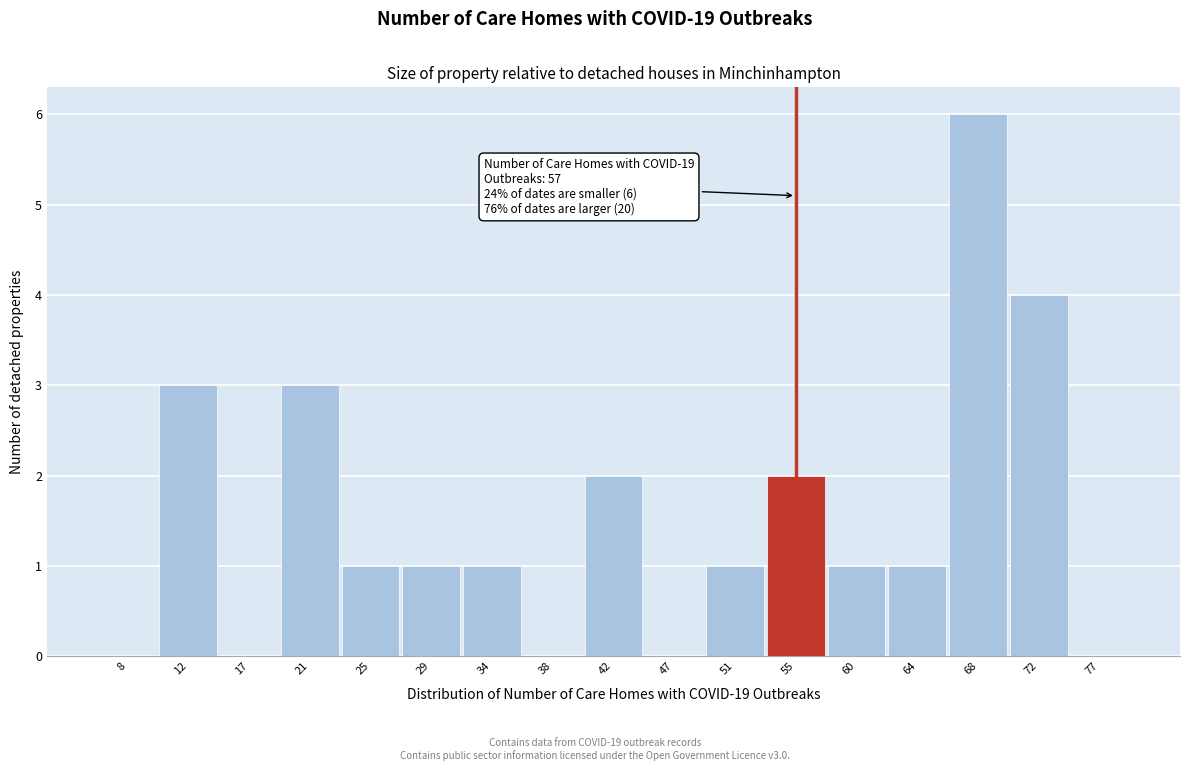

Reading left to right, list all the values displayed in this chart.

8=0	12=3	17=0	21=3	25=1	29=1	34=1	38=0	42=2	47=0	51=1	55=2	60=1	64=1	68=6	72=4	77=0